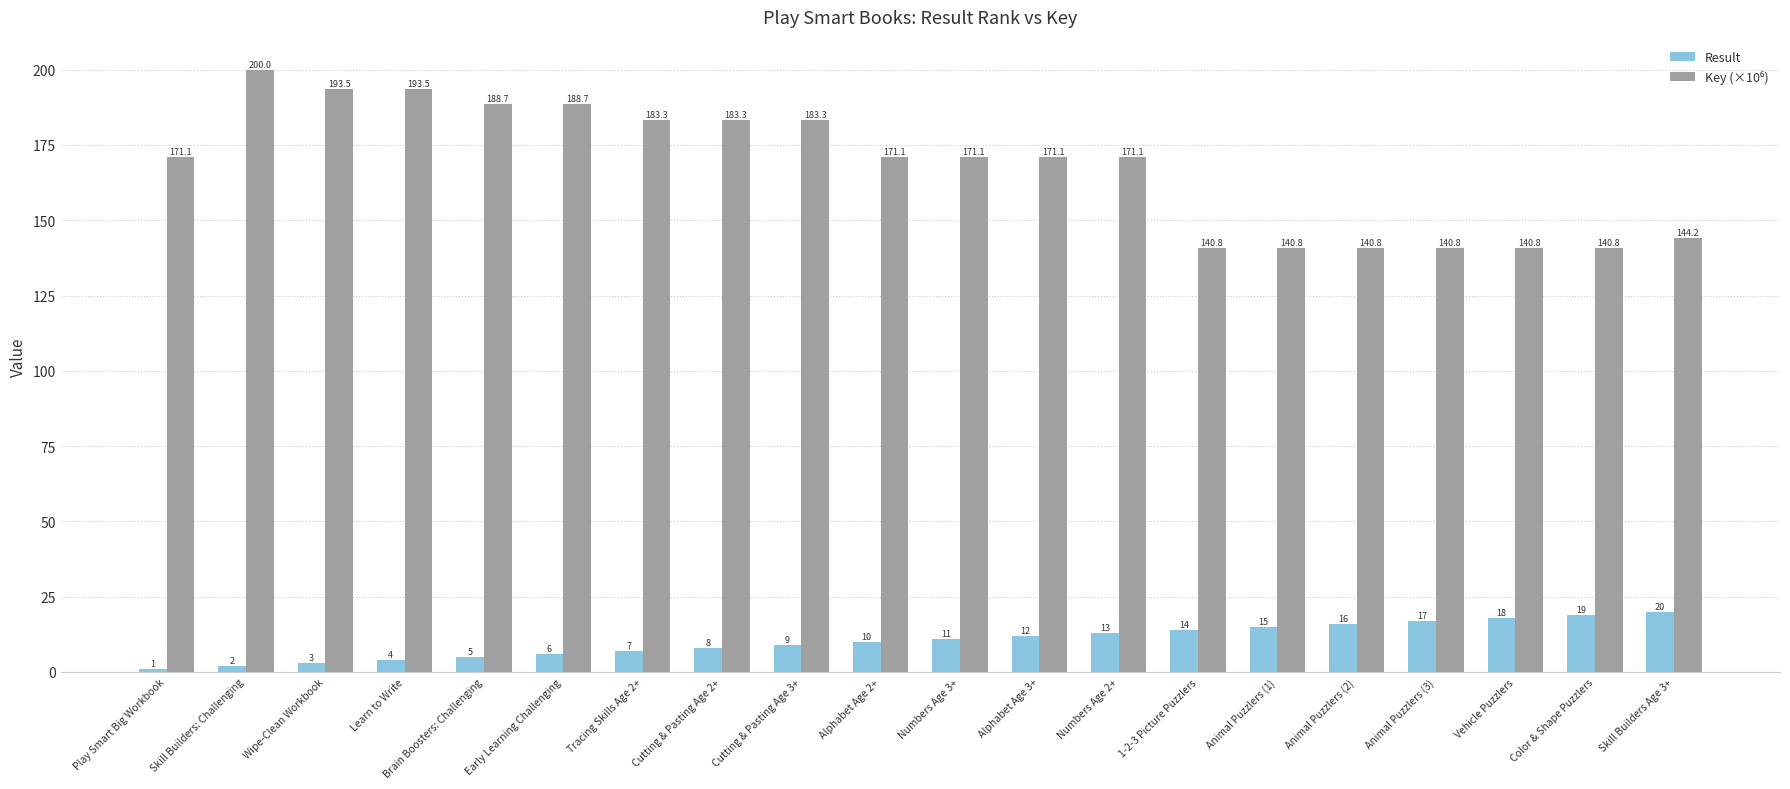

What is the label of the 19th bar from the right?

Skill Builders: Challenging